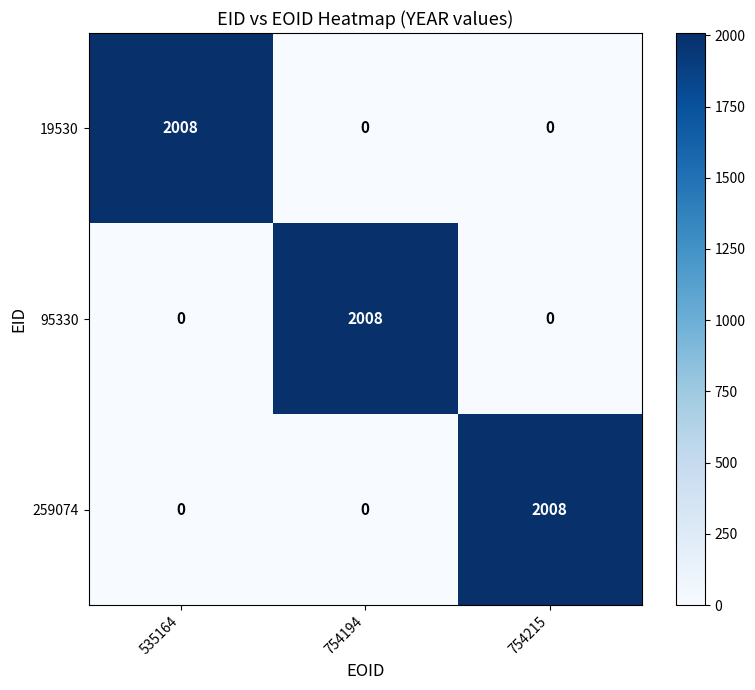

Reading right to left, what are all the values shown in this chart?

19530: 754215=0	754194=0	535164=2008
95330: 754215=0	754194=2008	535164=0
259074: 754215=2008	754194=0	535164=0